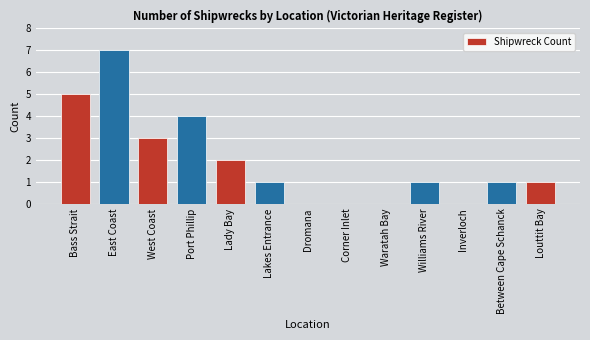

Between Williams River and Corner Inlet, which is larger?

Williams River